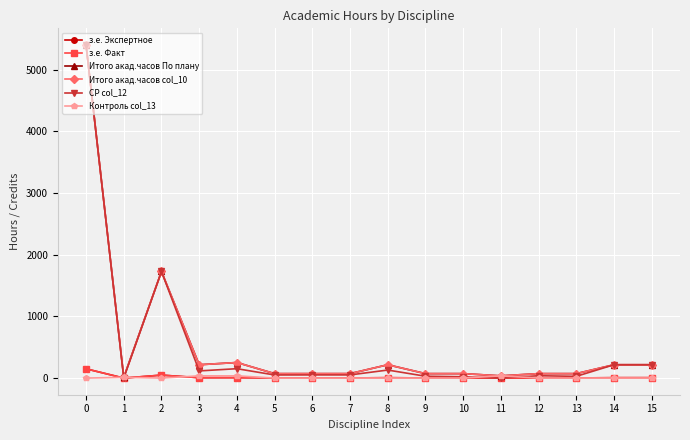

Does the chart have visible grid lines?

Yes